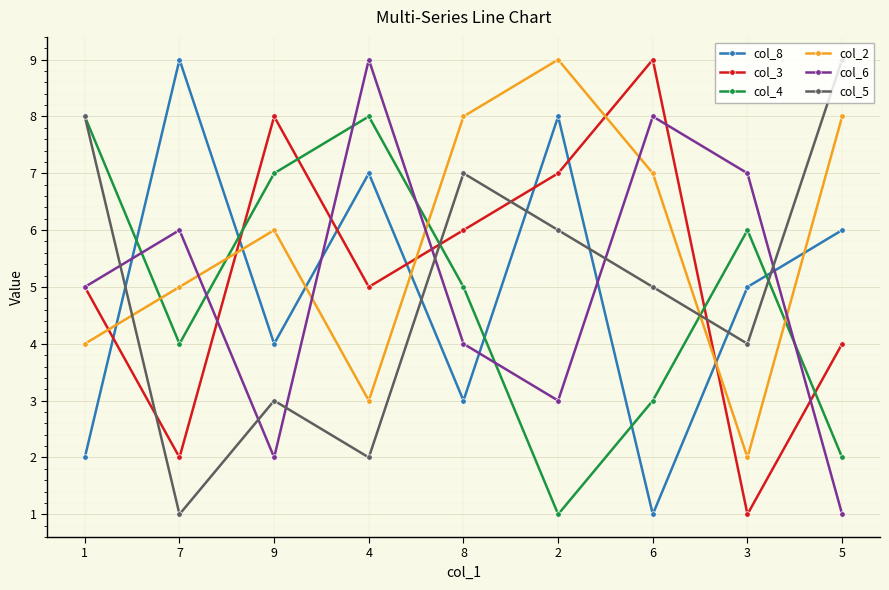

Which series changed the most between 8 and 2?

col_8